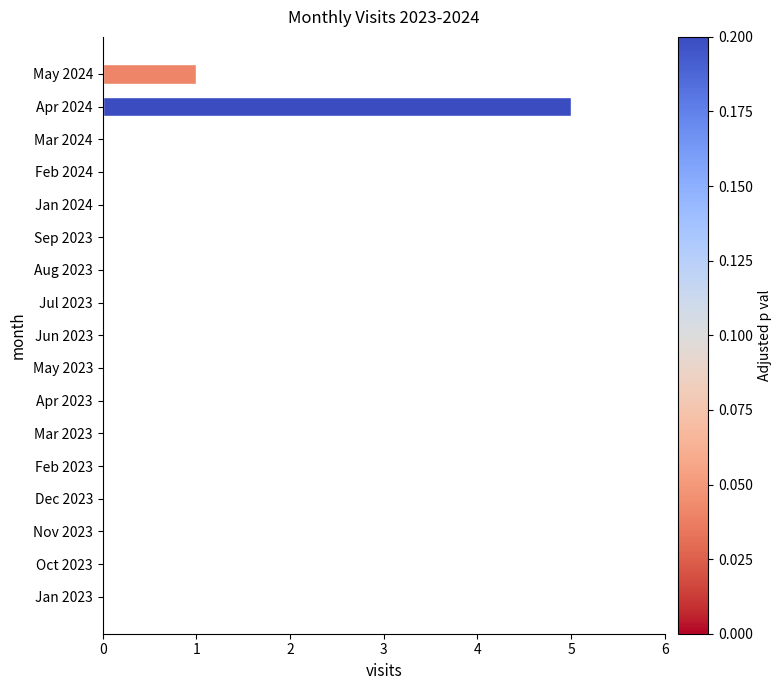

What is the sum of all values?

6